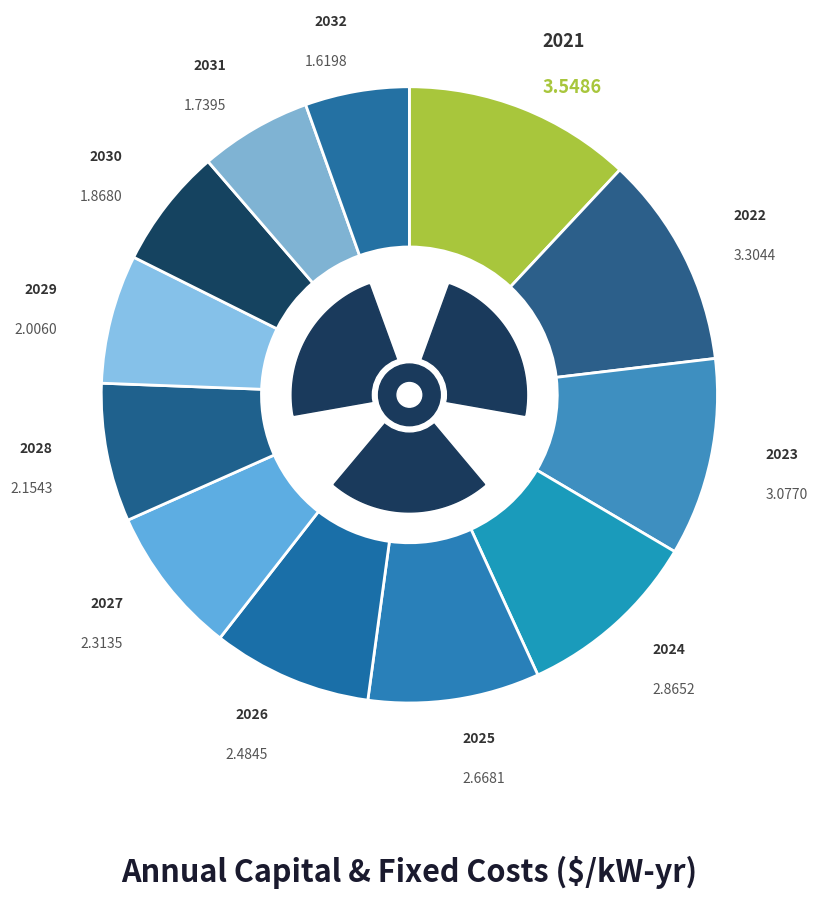

Is the sum of 2030 and 2023 greater than half?

No